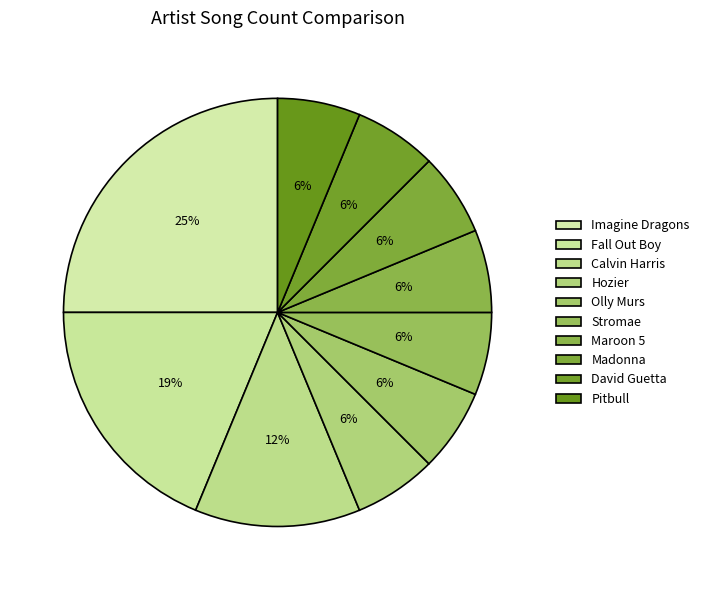

What is the smallest slice in the pie chart?

Hozier